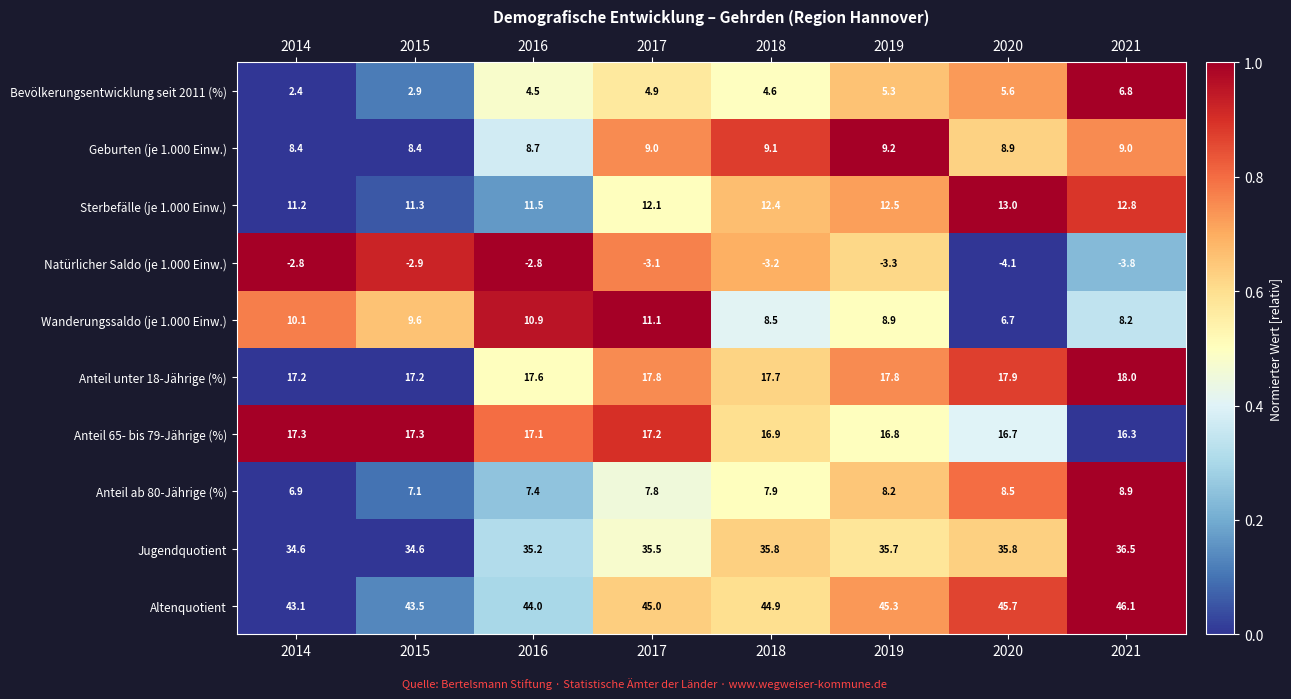

List the series in order of their peak value, lowest first.

Natürlicher Saldo (je 1.000 Einw.), Bevölkerungsentwicklung seit 2011 (%), Anteil ab 80-Jährige (%), Geburten (je 1.000 Einw.), Wanderungssaldo (je 1.000 Einw.), Sterbefälle (je 1.000 Einw.), Anteil 65- bis 79-Jährige (%), Anteil unter 18-Jährige (%), Jugendquotient, Altenquotient